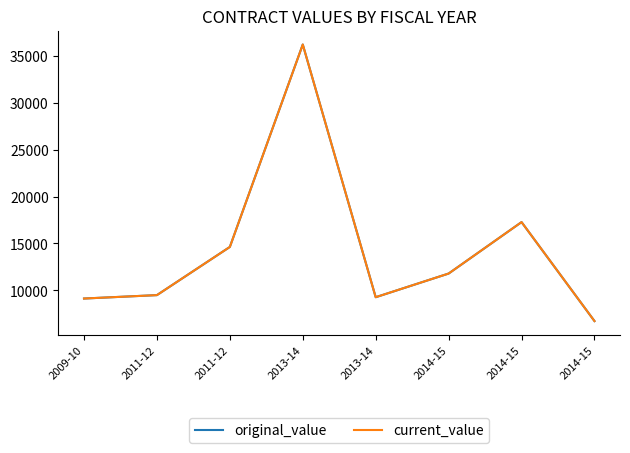

Is this an area chart (filled region under the line)?

No